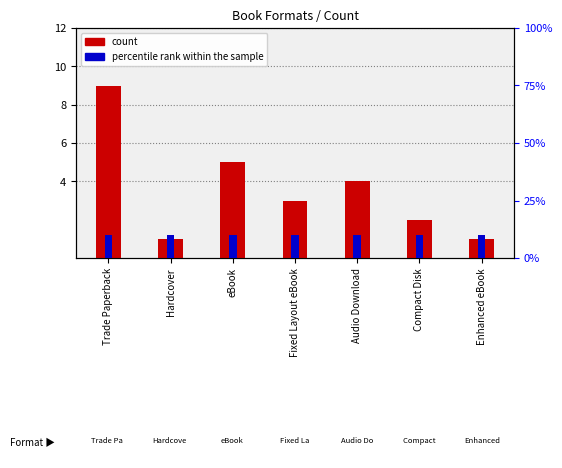

Read the percentile rank within the sample value at Fixed Layout eBook.

10